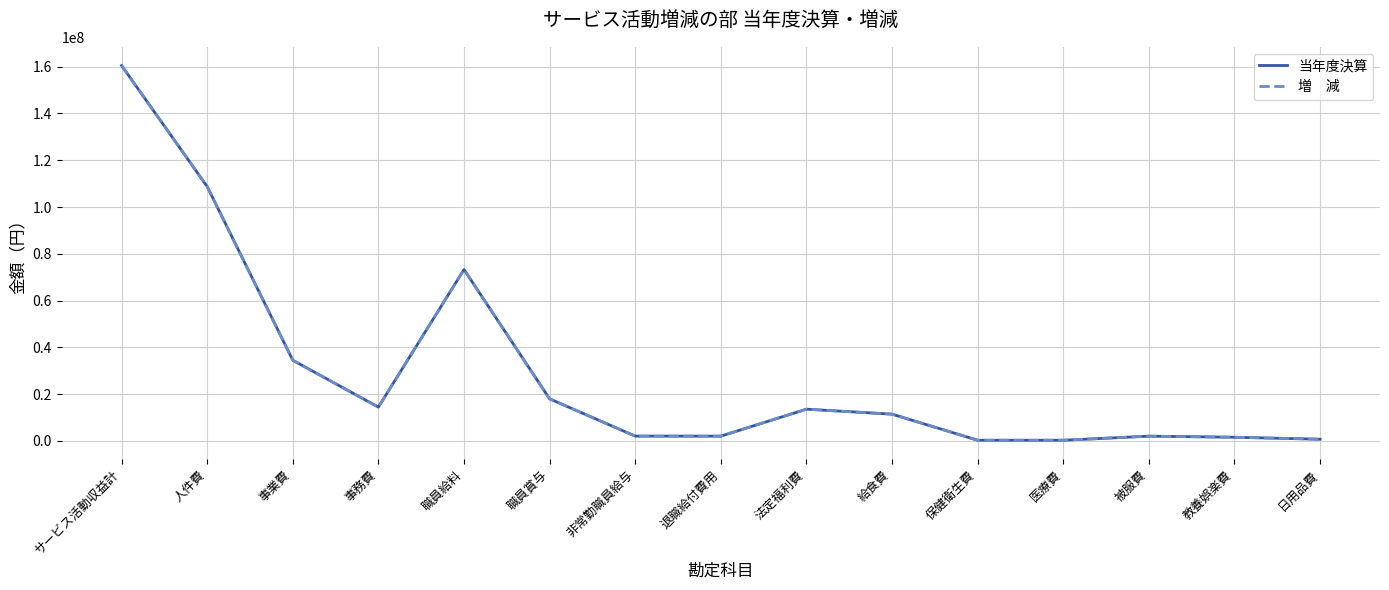

Does the chart have visible grid lines?

Yes